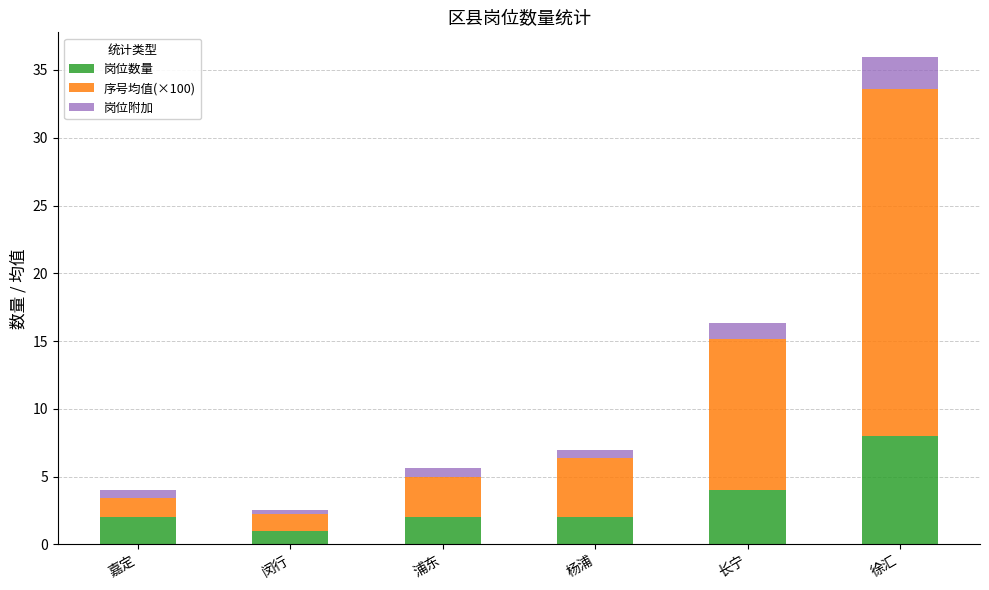

True or false: 岗位数量 has a value of 13.4 at 徐汇.

False